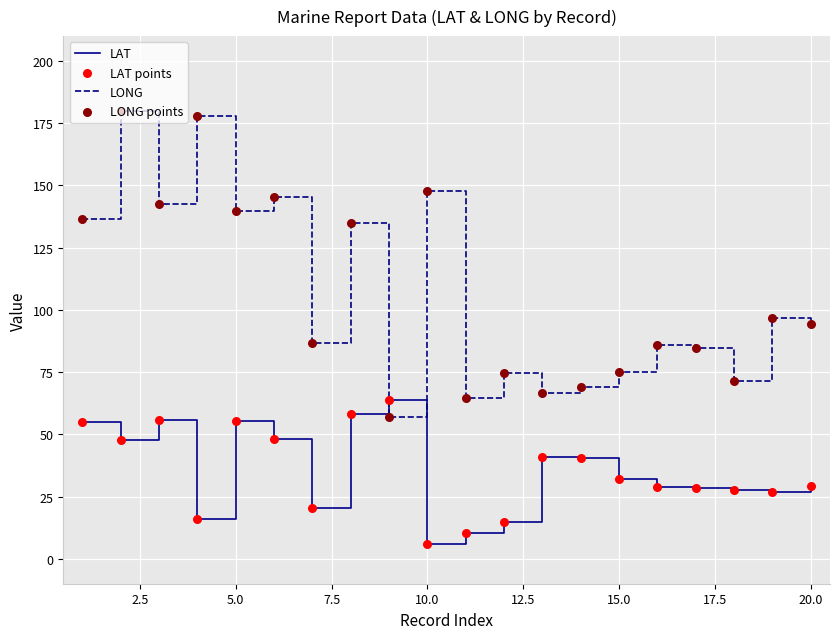

At how many categories does at least one series exceed 27?

20